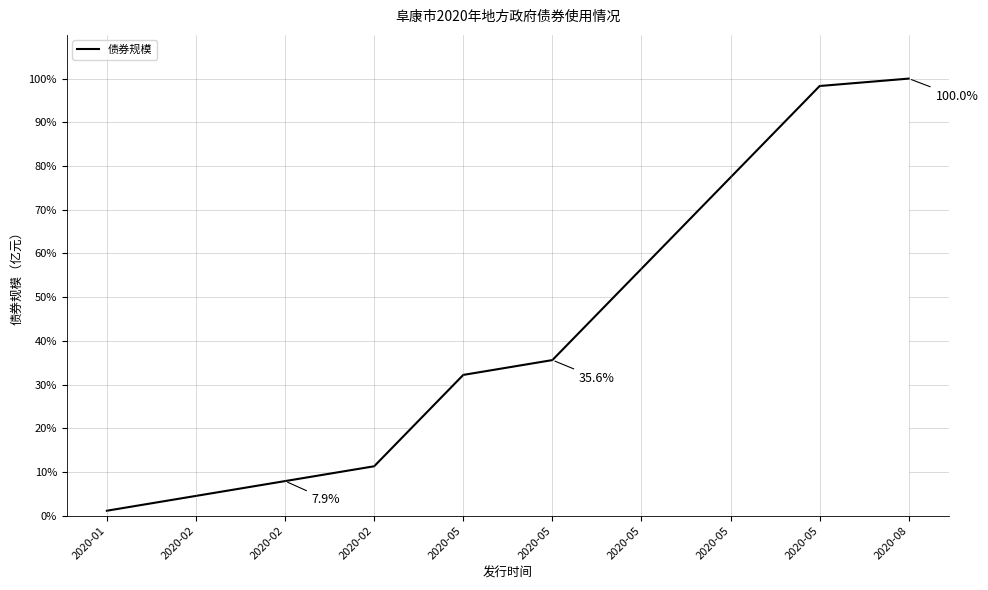

List the labels in order of value, largest first.

2020-08, 2020-05, 2020-05, 2020-05, 2020-05, 2020-05, 2020-02, 2020-02, 2020-02, 2020-01